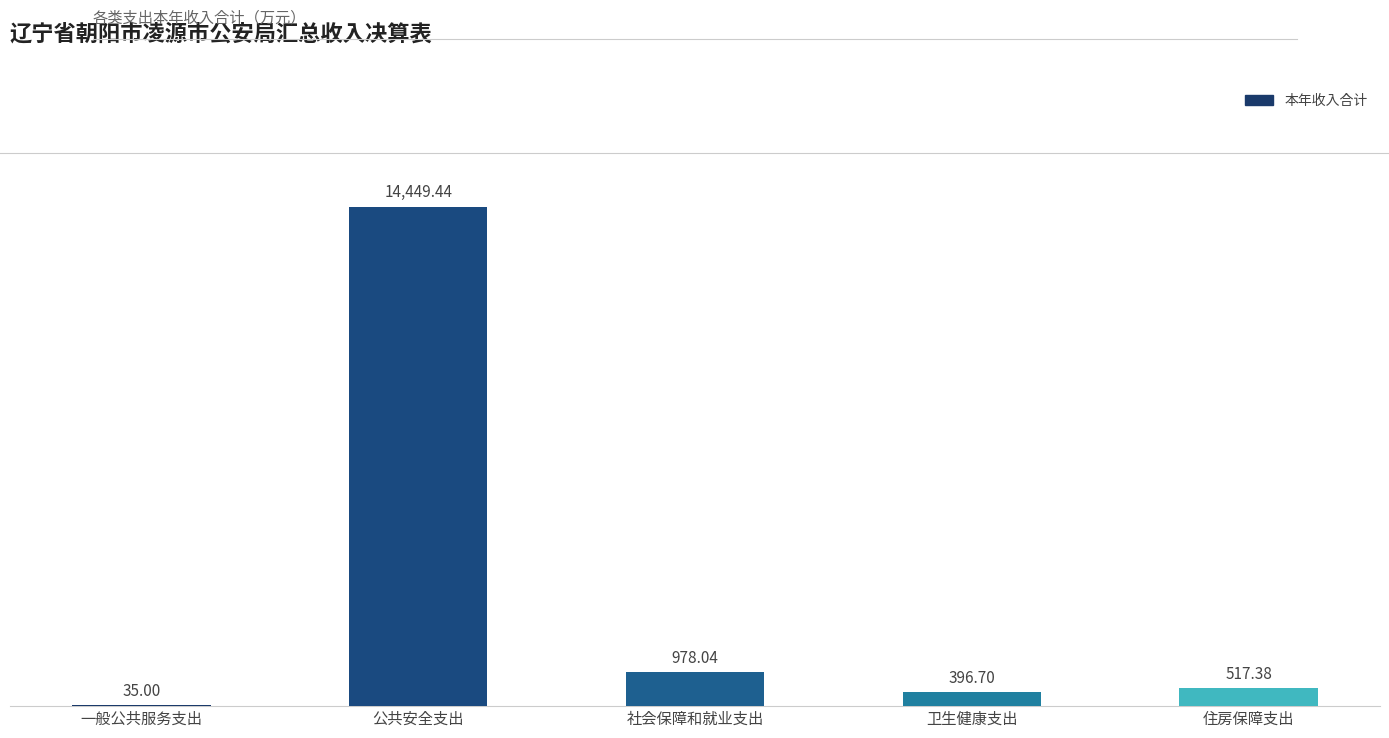

What is the ratio of the value at 社会保障和就业支出 to the value at 住房保障支出?

1.9